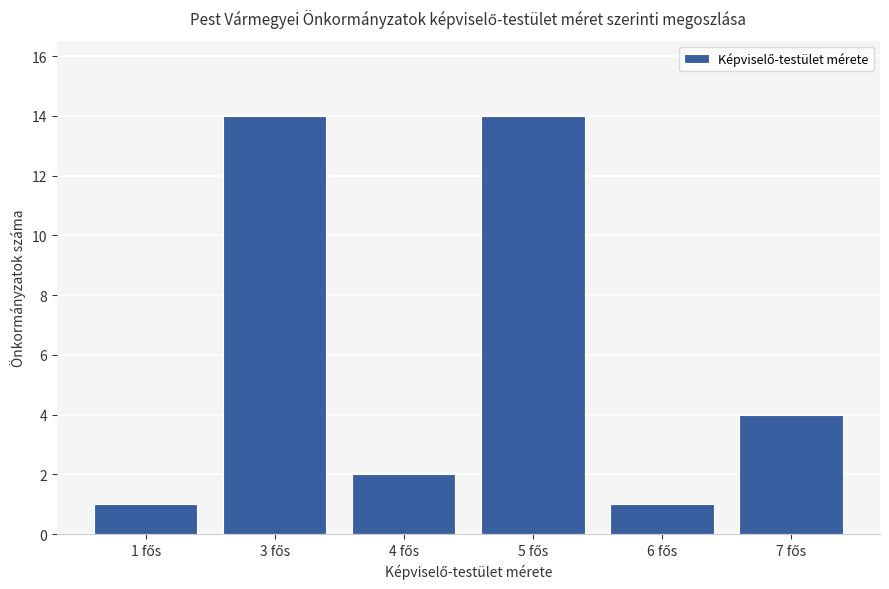

What is the value of the 5th bar from the left?

1